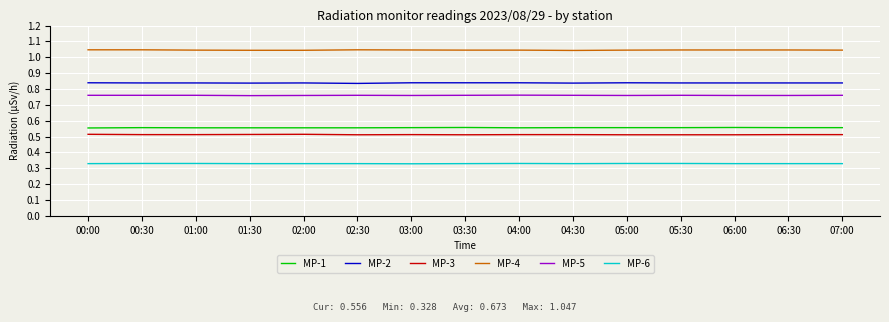

Which series has the largest total across all categories?

MP-4